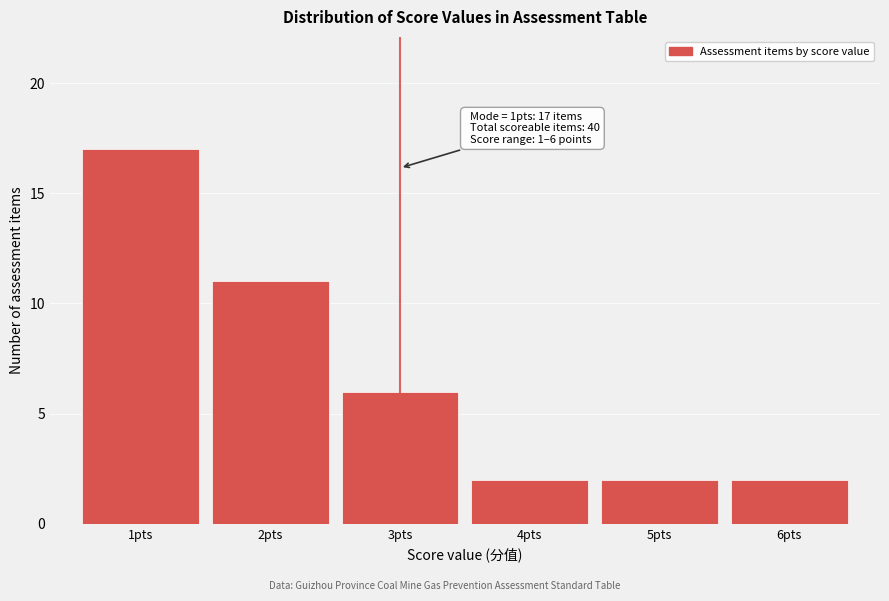

Reading left to right, transcribe all the data shown in this chart.

1pts=17	2pts=11	3pts=6	4pts=2	5pts=2	6pts=2